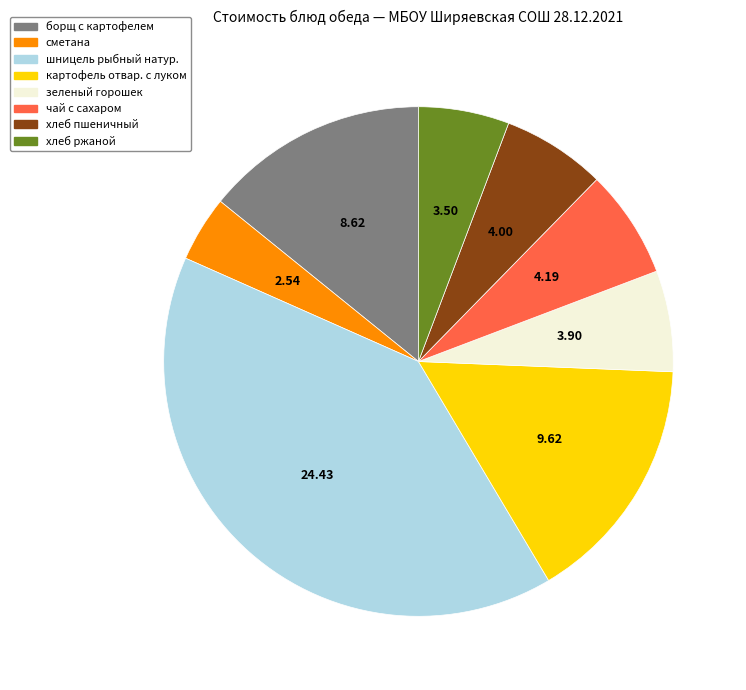

Combined, do хлеб пшеничный and чай с сахаром account for over 50%?

No